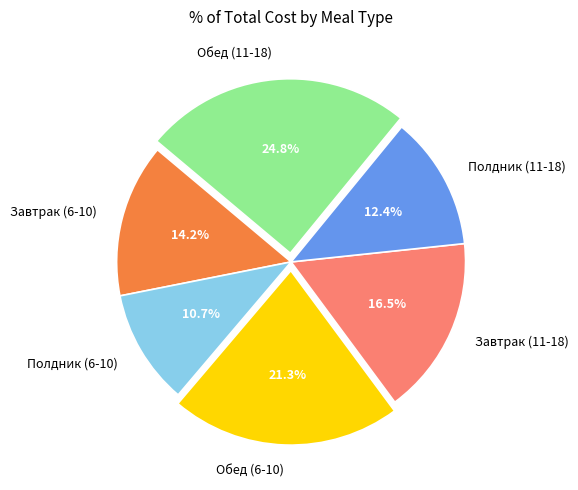

Which has a higher value, Полдник (6-10) or Обед (11-18)?

Обед (11-18)